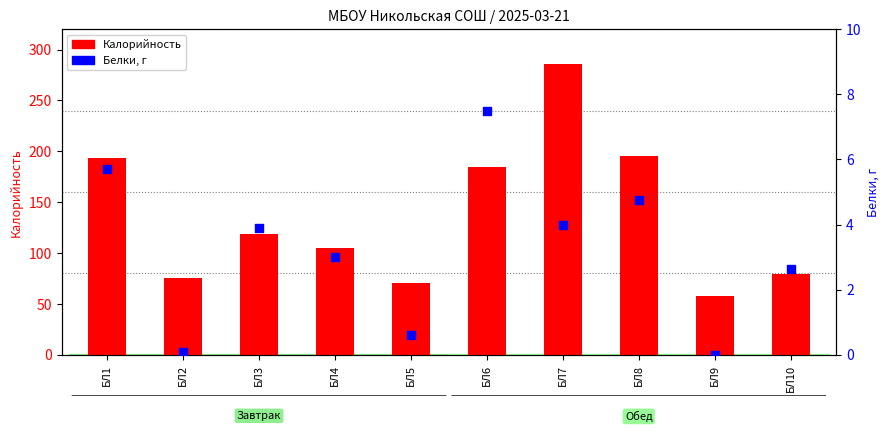

What is the total value across all series at БЛ3?

123.1